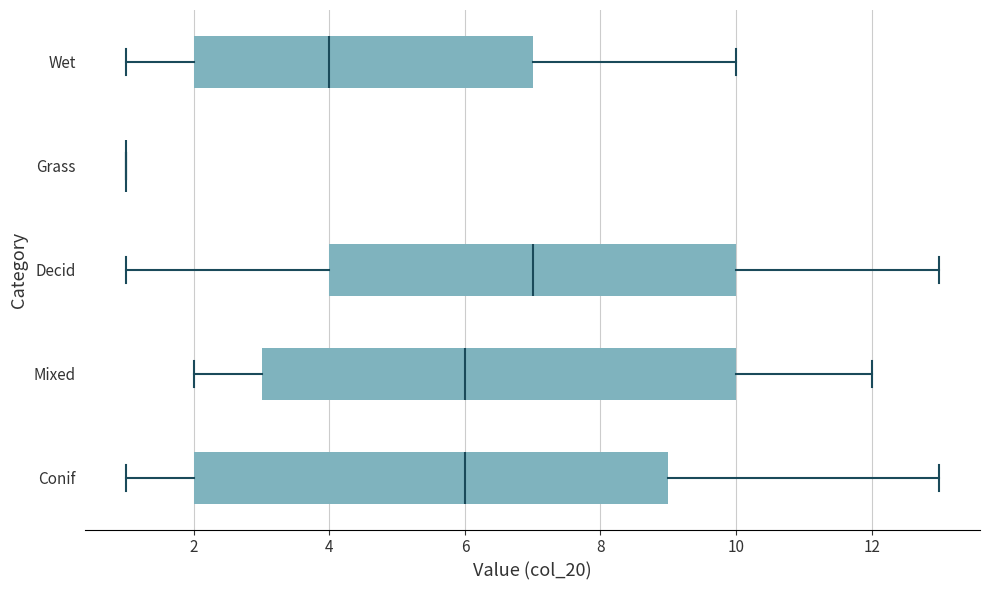

Reading bottom to top, read every box against the x-axis: the position of its median line, the range the box covers, and the ends of its whiskers. The values are not printed on the chart, so give them approximately, as read against the axis.

Conif: median 6, box 2 to 9, whiskers 1 to 13
Mixed: median 6, box 3 to 10, whiskers 2 to 12
Decid: median 7, box 4 to 10, whiskers 1 to 13
Grass: box collapsed to a line at 1, whiskers 1 to 1
Wet: median 4, box 2 to 7, whiskers 1 to 10